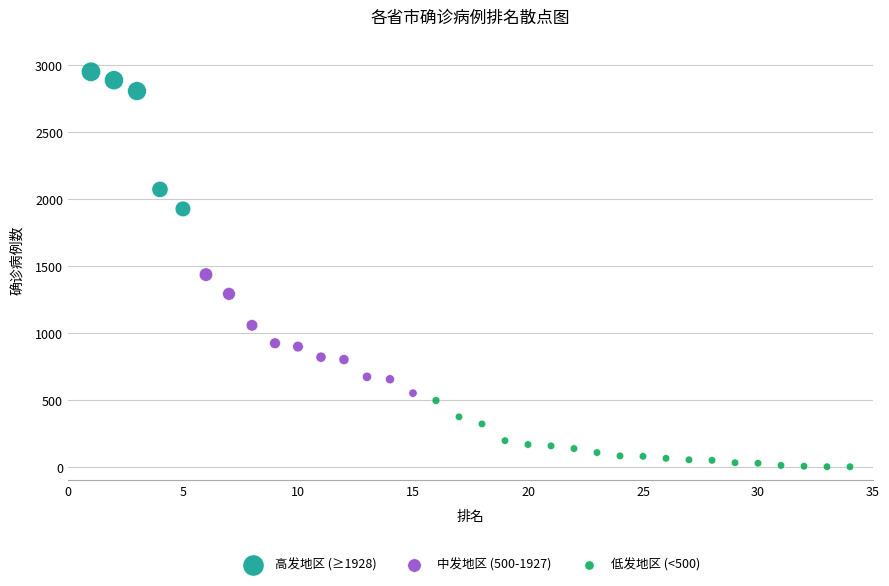

Which series contains the highest Y value?

高发地区 (≥1928)